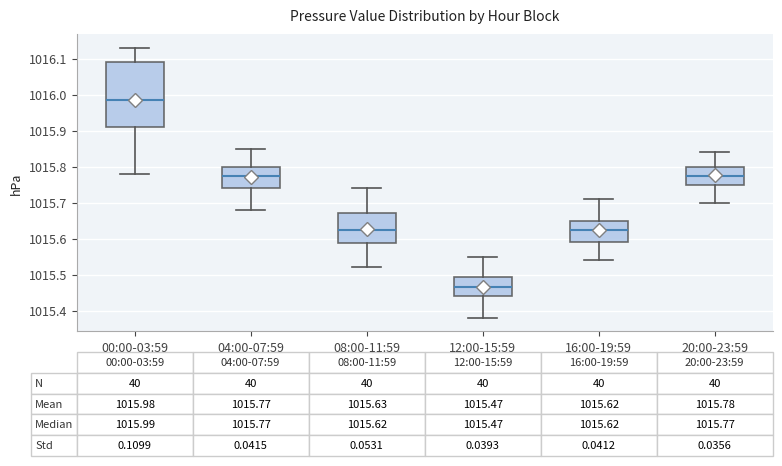

Comparing the boxes themselves (not the whiskers), which one is the tallest?

00:00-03:59